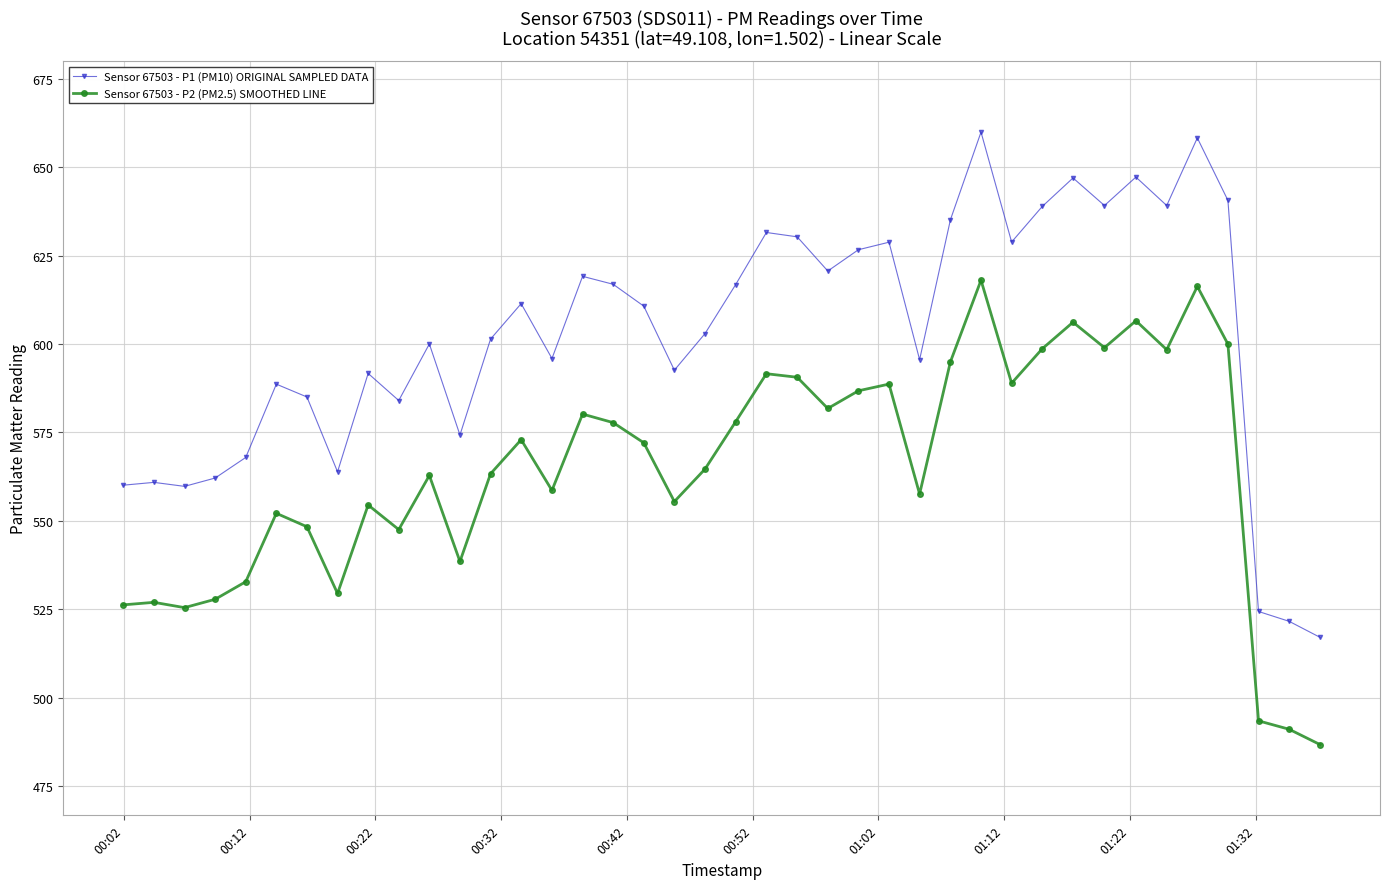

True or false: Sensor 67503 - P1 (PM10) ORIGINAL SAMPLED DATA and Sensor 67503 - P2 (PM2.5) SMOOTHED LINE intersect in this chart.

False